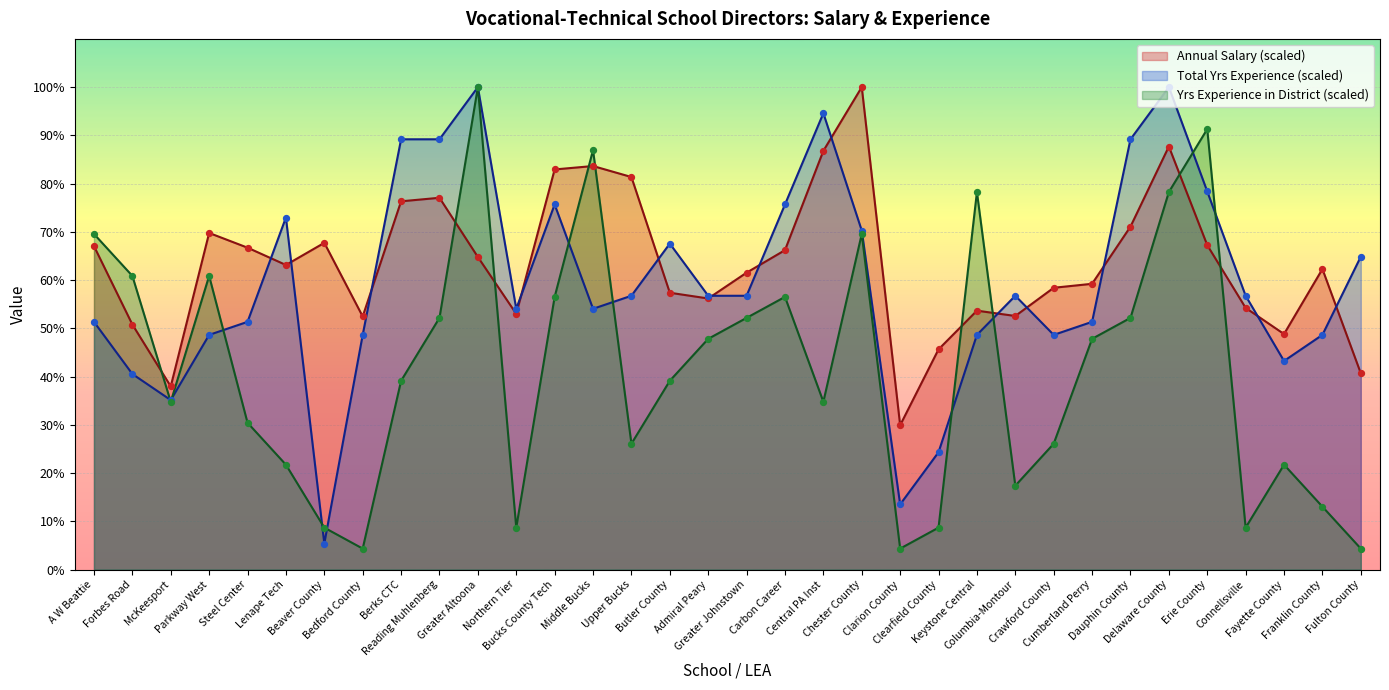

Which series has the largest total across all categories?

Annual Salary (scaled)